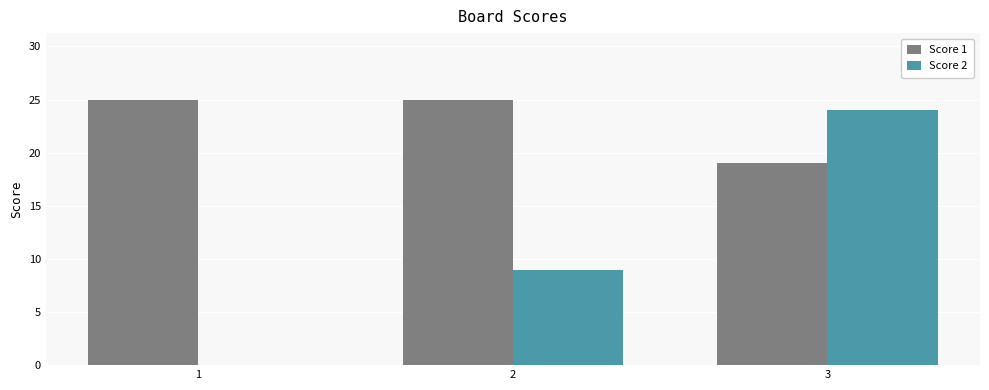

Read the Score 1 value at 3.

19